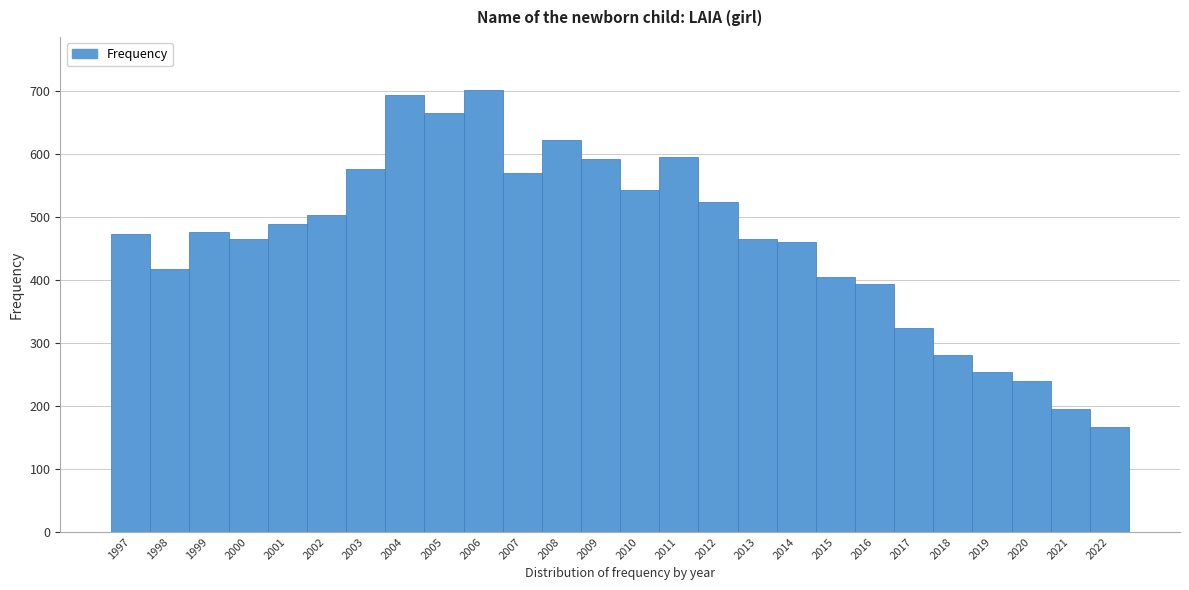

Read the value at 1997, to the nearest 50.

450